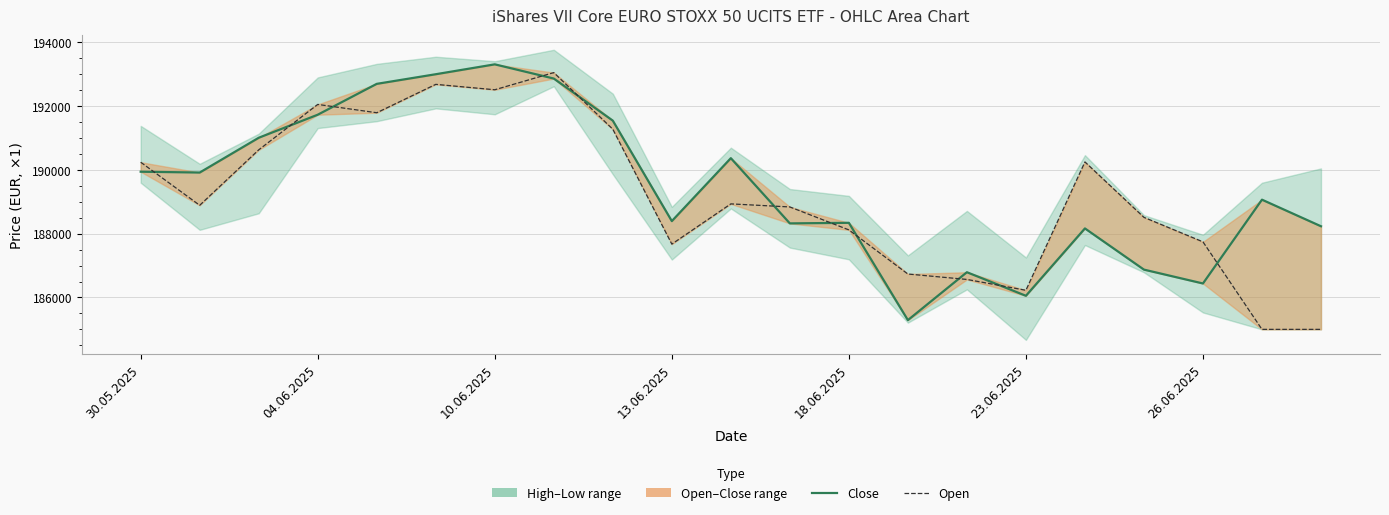

What position from the right is 20?

1